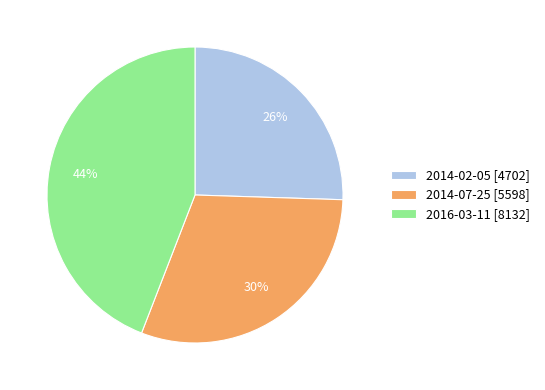

True or false: 2016-03-11 accounts for 44% of the total.

True